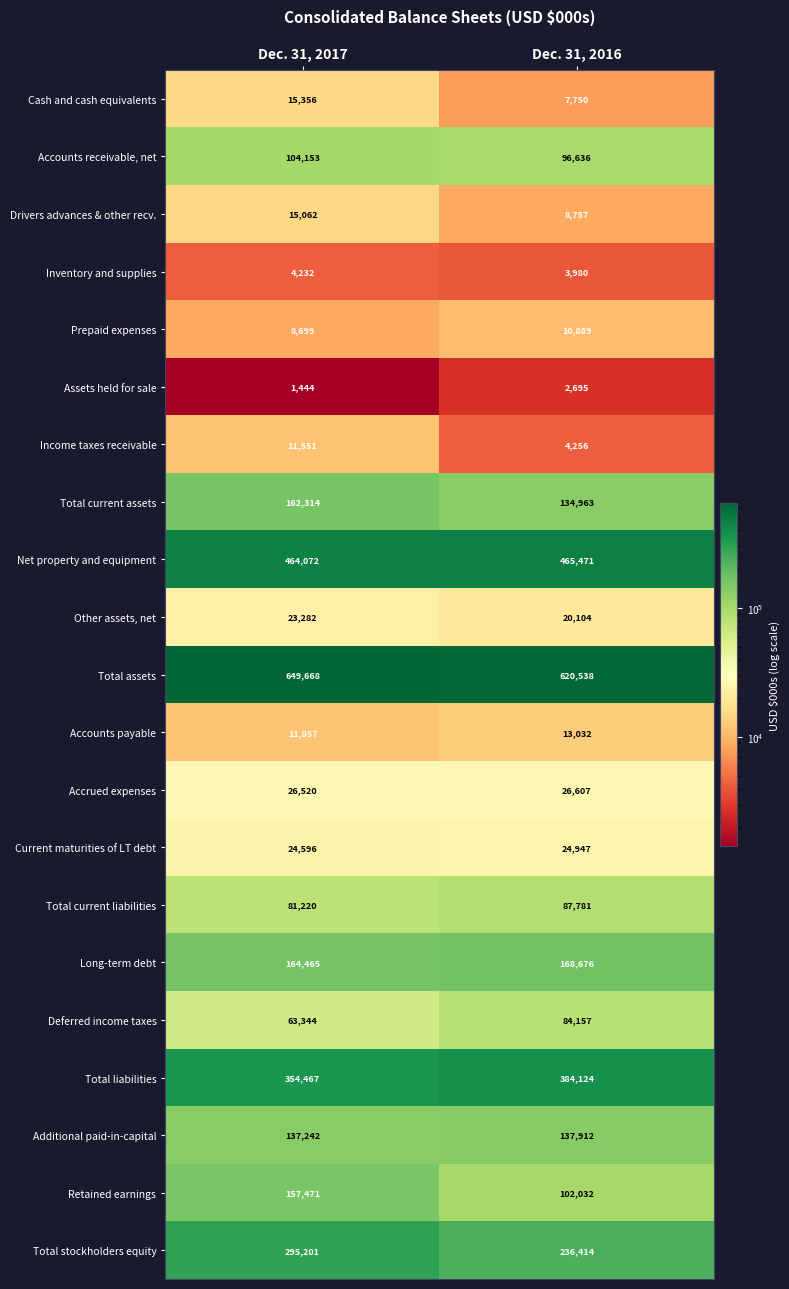

Count the number of categories in the chart.

2